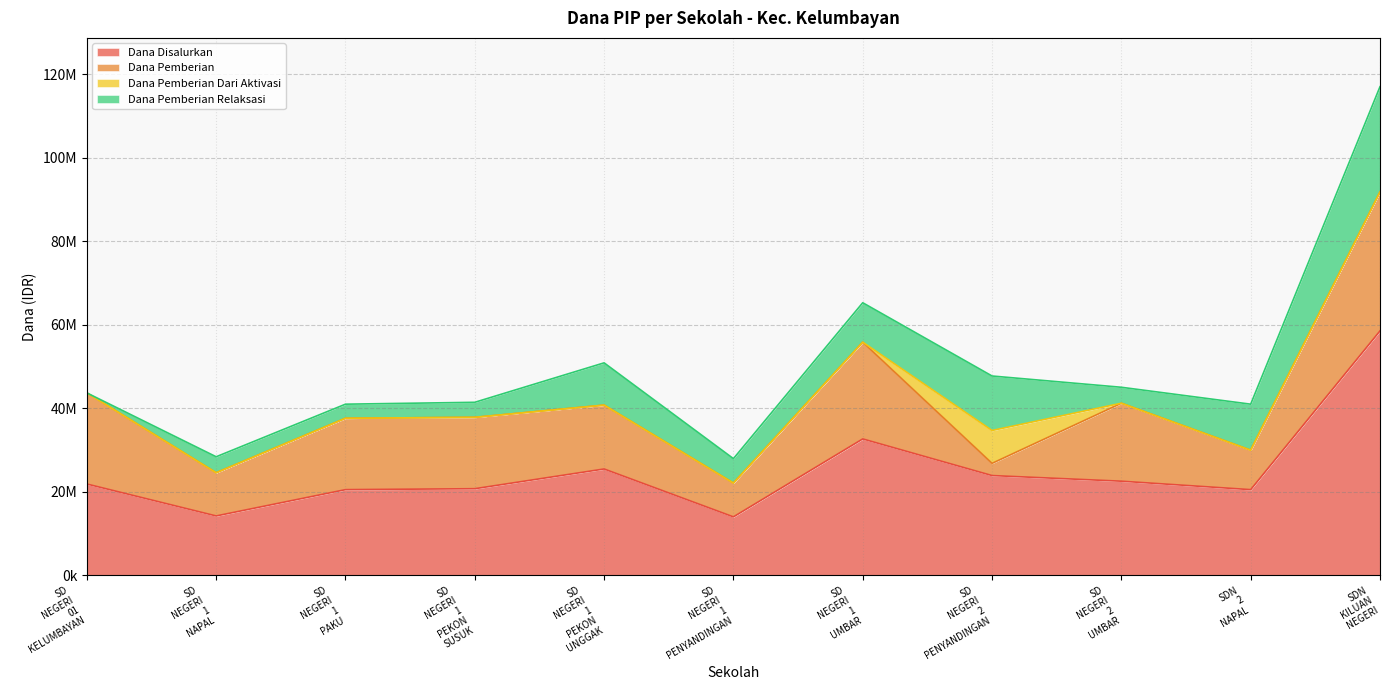

Is it true that Dana Pemberian equals 2925000 at SD NEGERI 2 PENYANDINGAN?

True